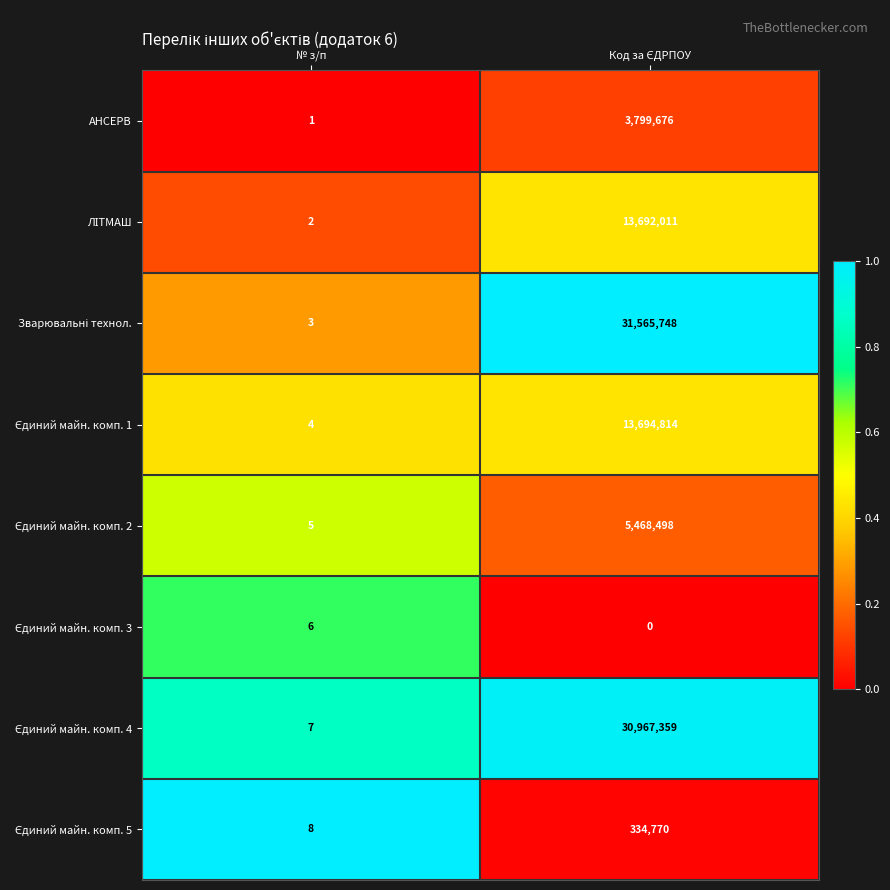

What is the difference between the highest and lowest values at № з/п?

7